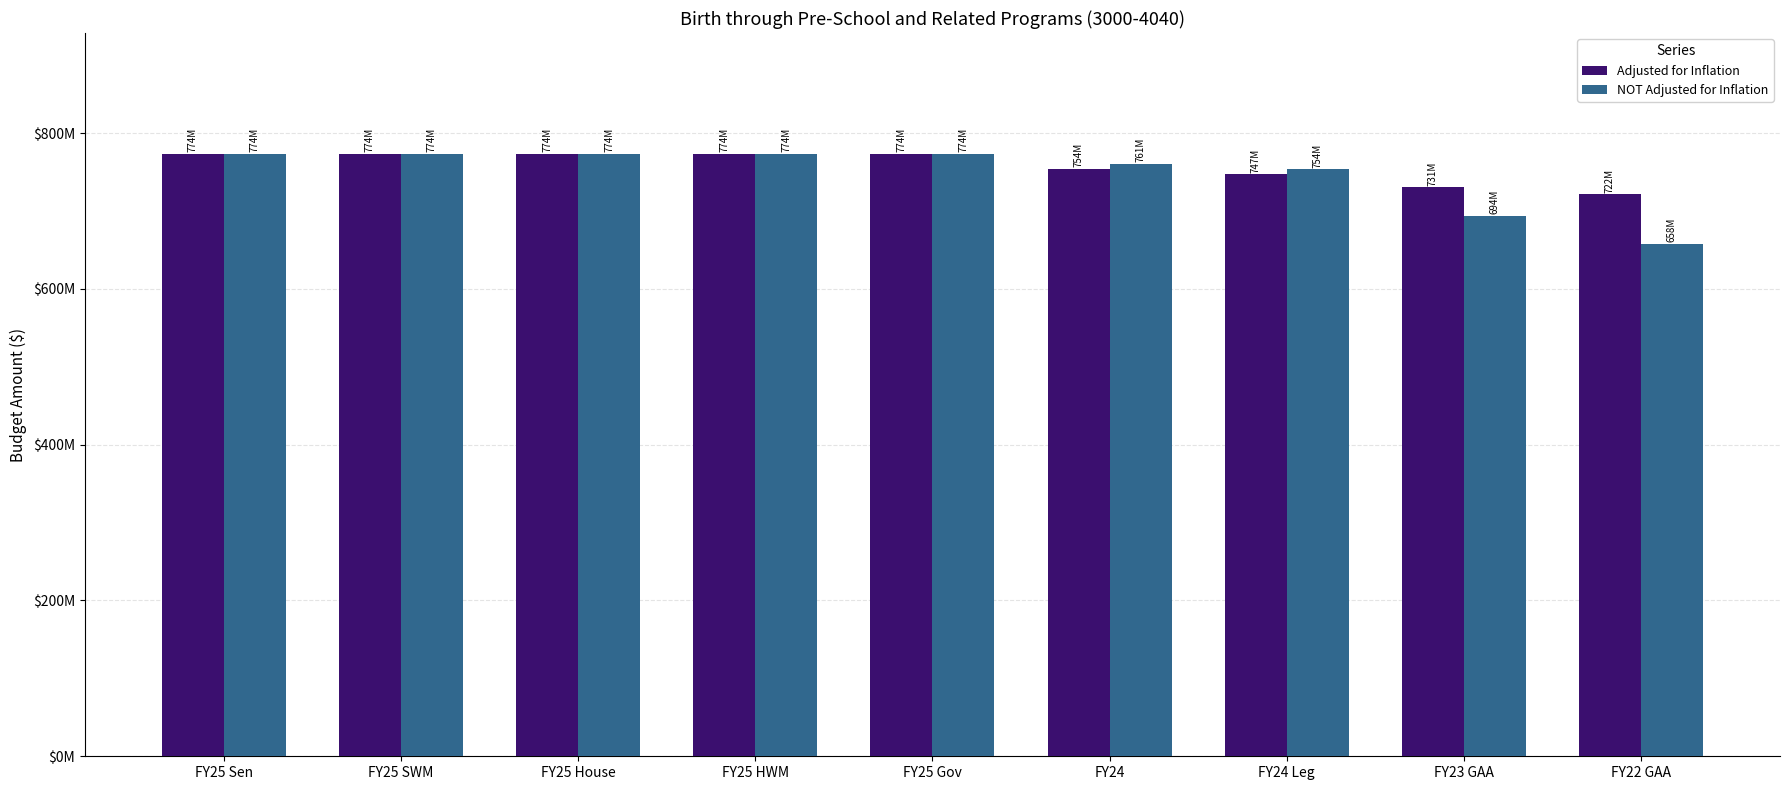

What are all the series names shown in the legend?

Adjusted for Inflation, NOT Adjusted for Inflation